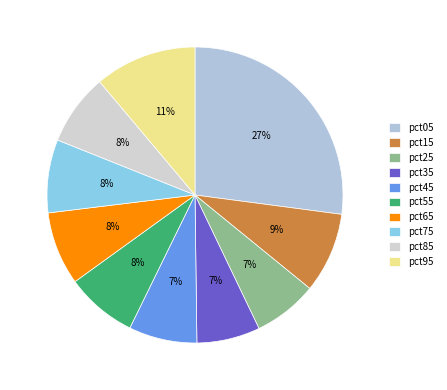

Which slice is the largest?

pct05